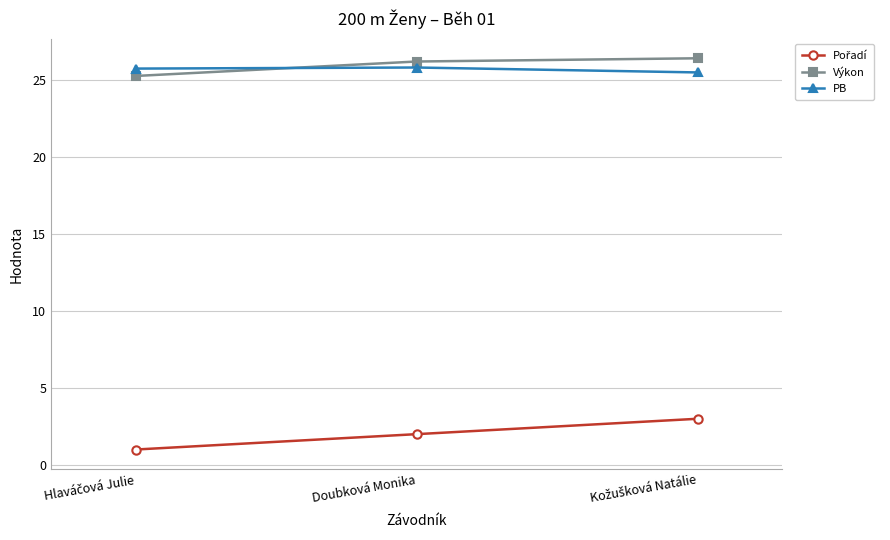

At how many categories does at least one series exceed 18?

3